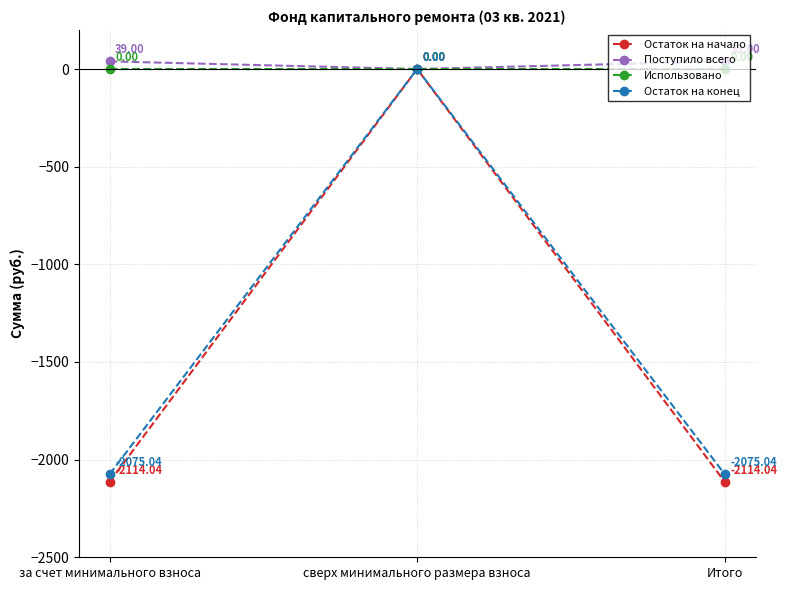

Which category has the highest value in the Остаток на конец series?

сверх минимального размера взноса